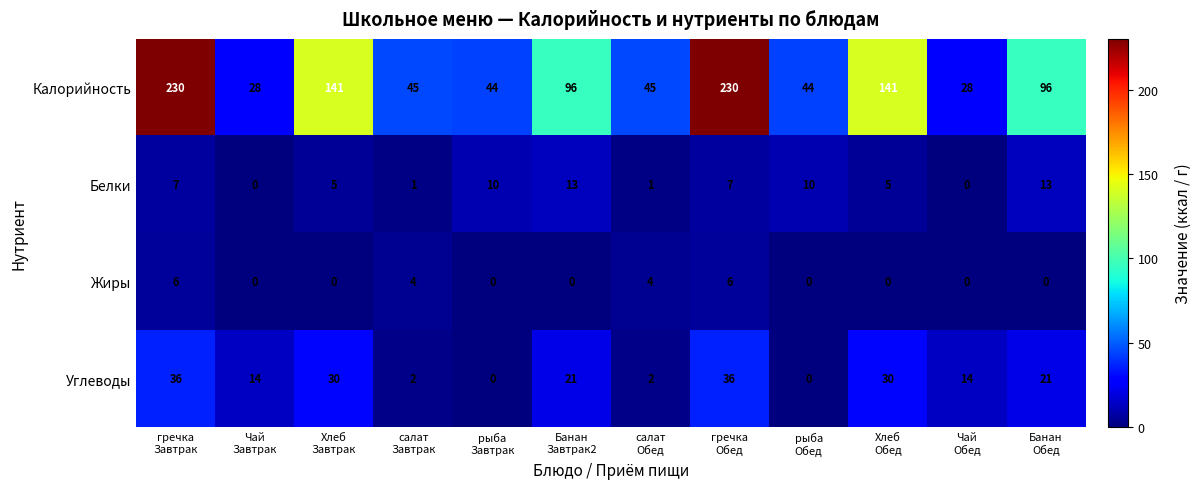

What is the difference between the maximum and second lowest values in the Белки series?

13